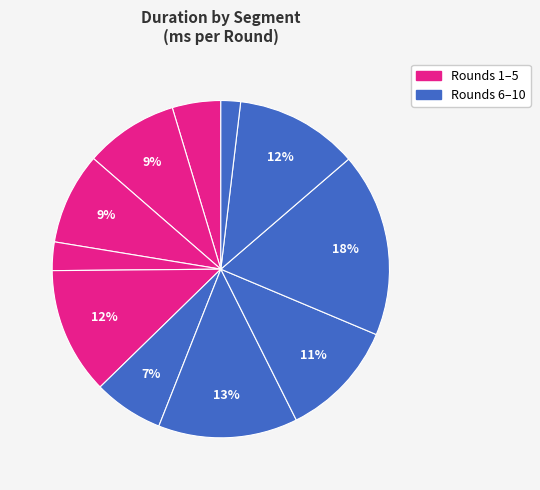

How many segments does this pie chart have?

11